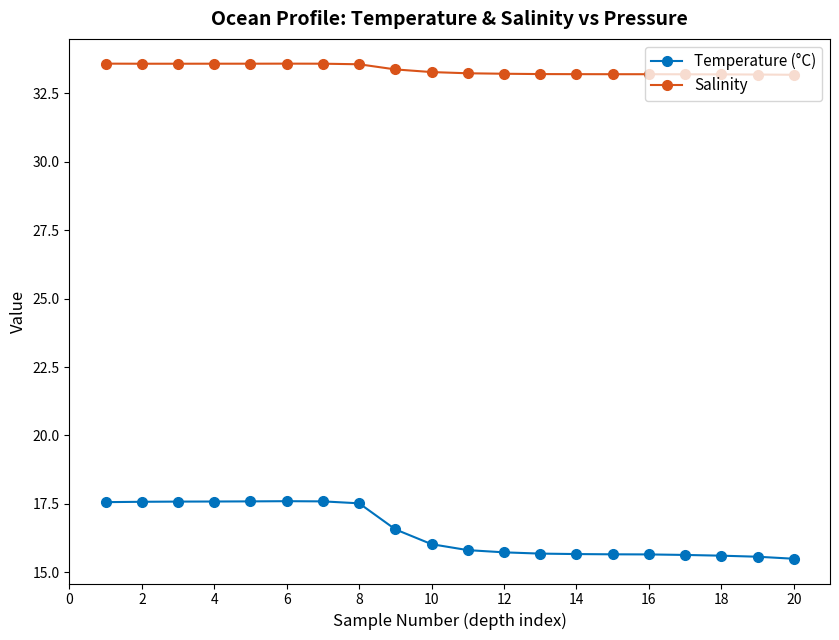

What are all the series names shown in the legend?

Temperature (°C), Salinity